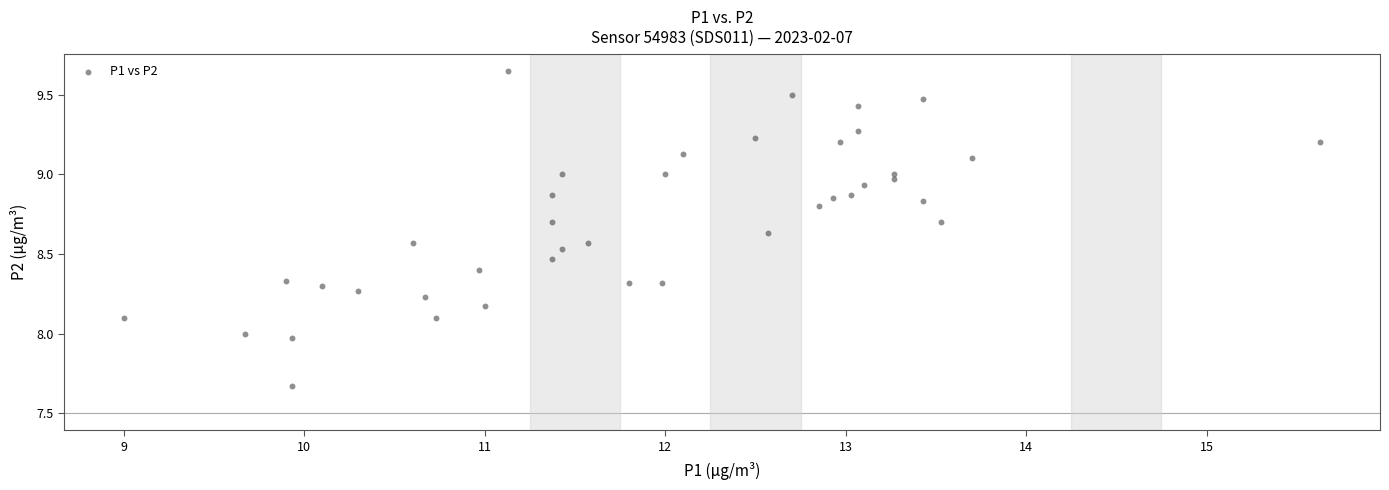

What is the range of X values (max minus min)?

6.6